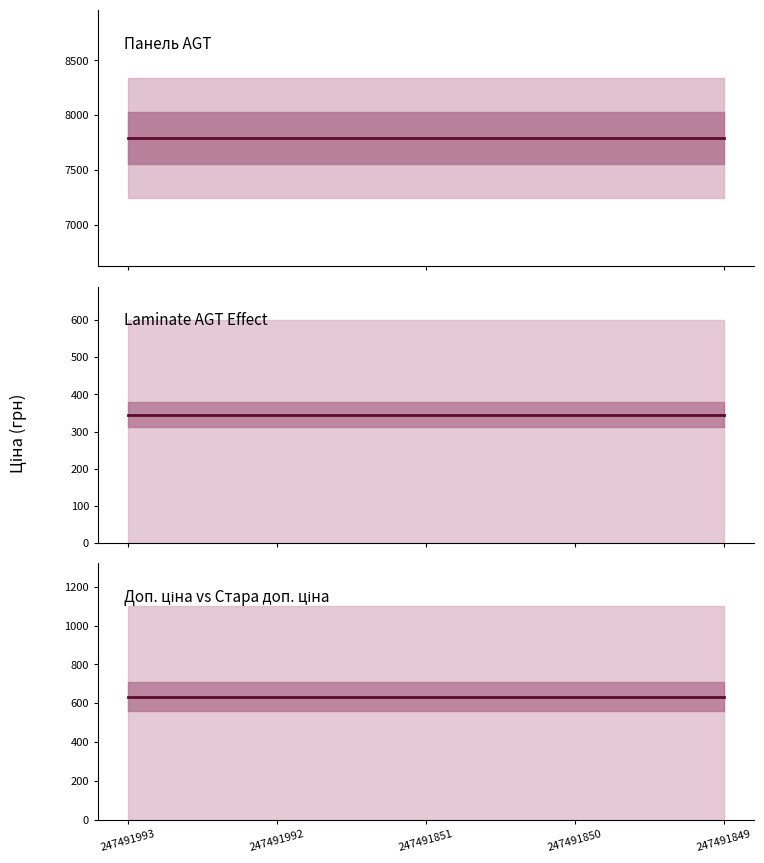

What is the value of the Ціна point at the 3rd from the left?

345.6